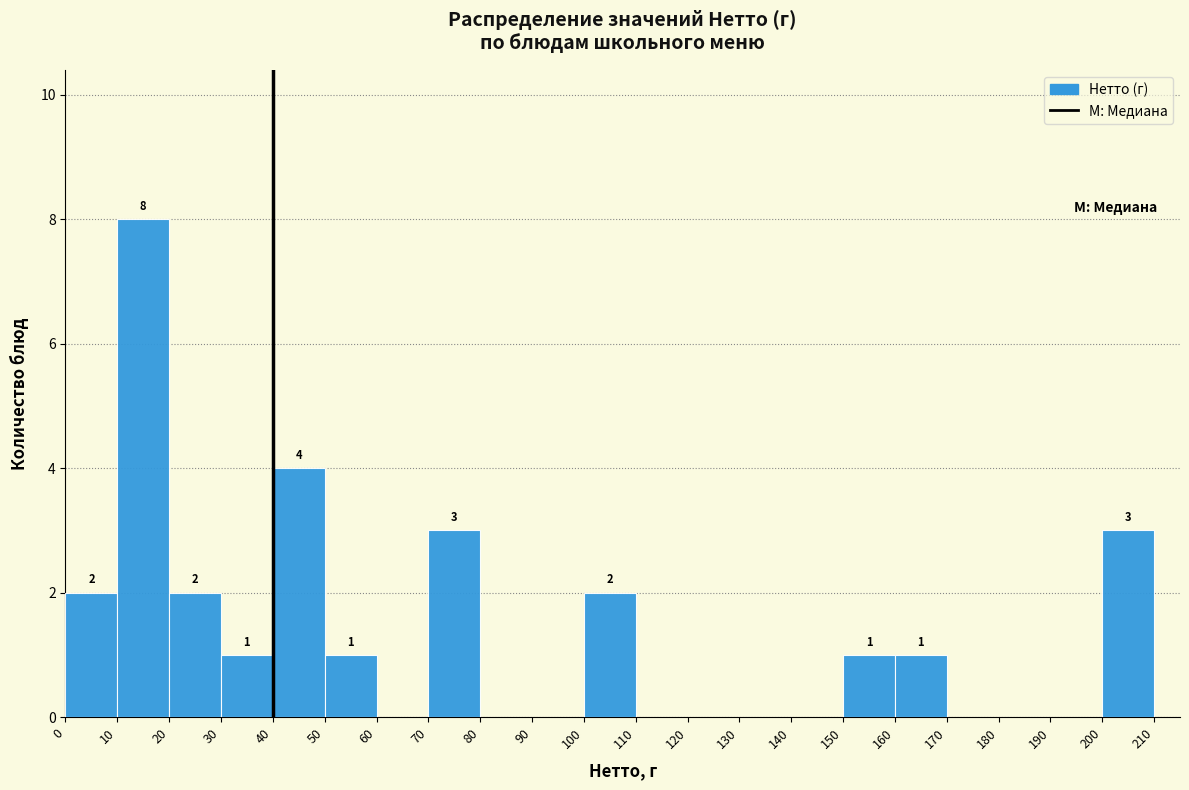

Over which range of the x-axis is the bar tallest?

10 to 20